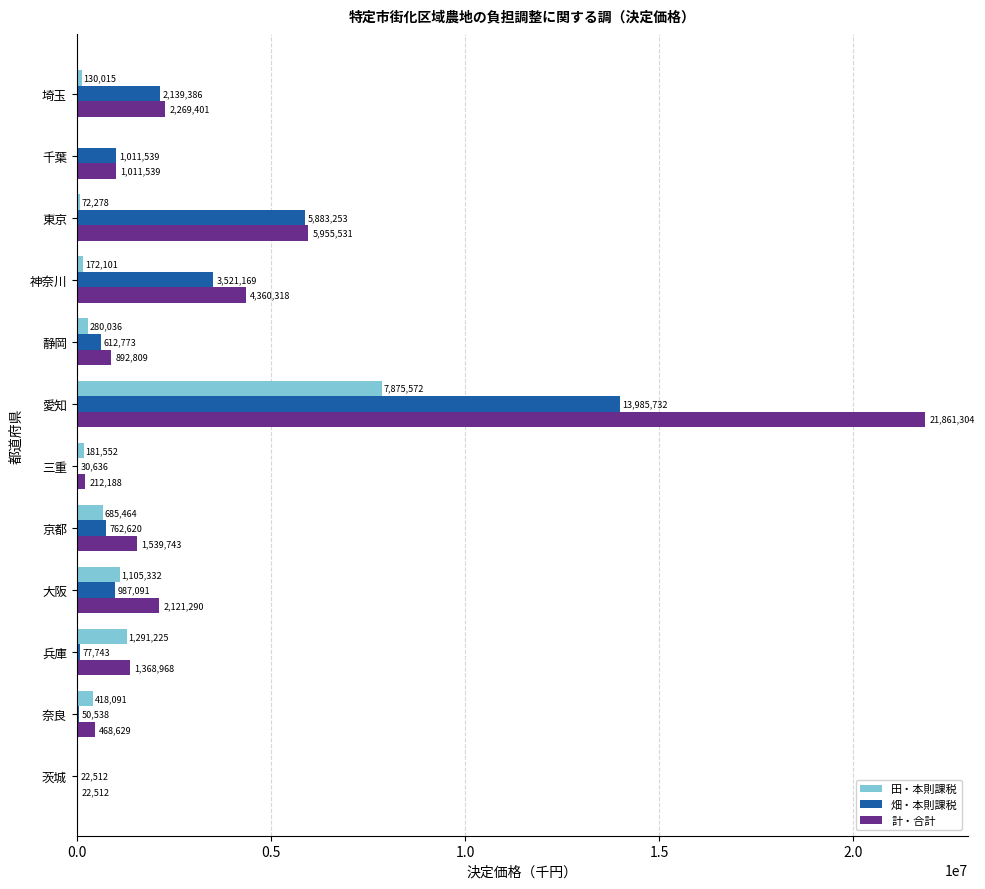

Between 京都 and 茨城, which series saw the biggest shift?

計・合計